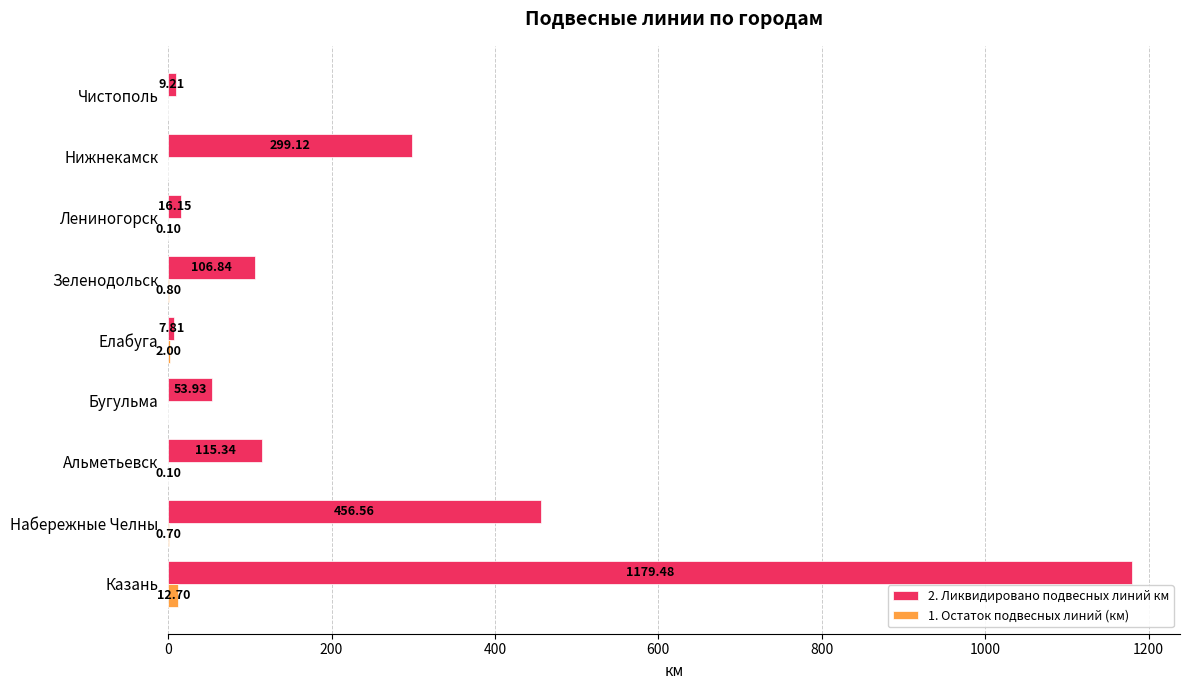

Is the value of 2. Ликвидировано подвесных линий км at Чистополь greater than the value of 1. Остаток подвесных линий (км) at Альметьевск?

Yes